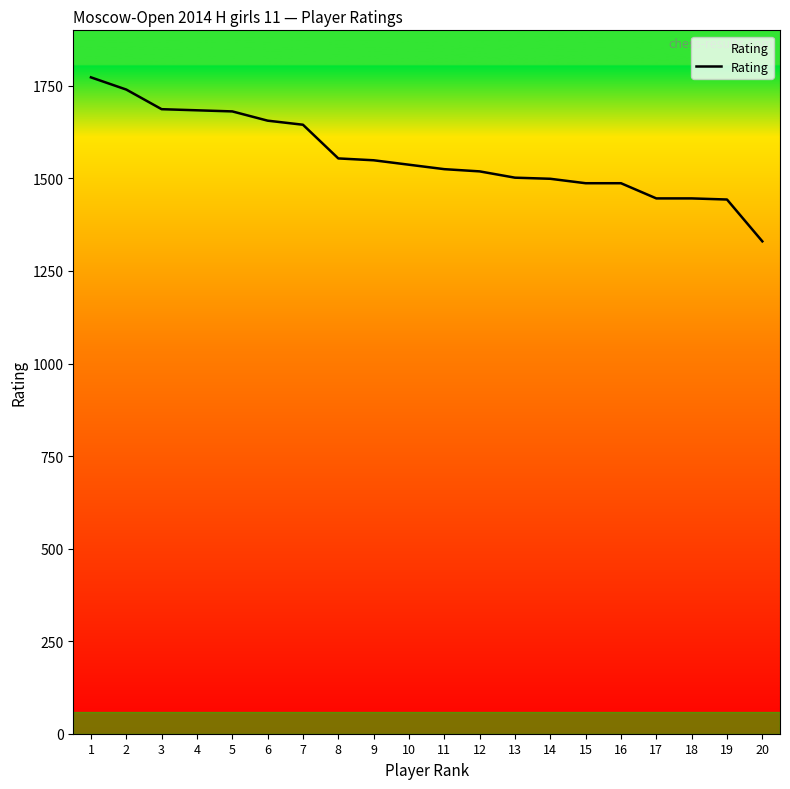

The value at 9 is 1549. True or false?

True